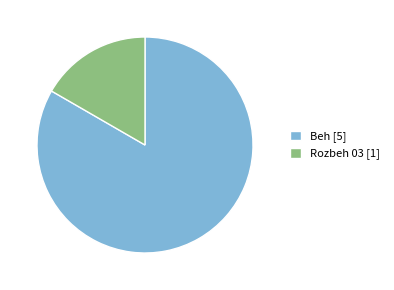

To the nearest percent, what is the average slice percentage?

50%